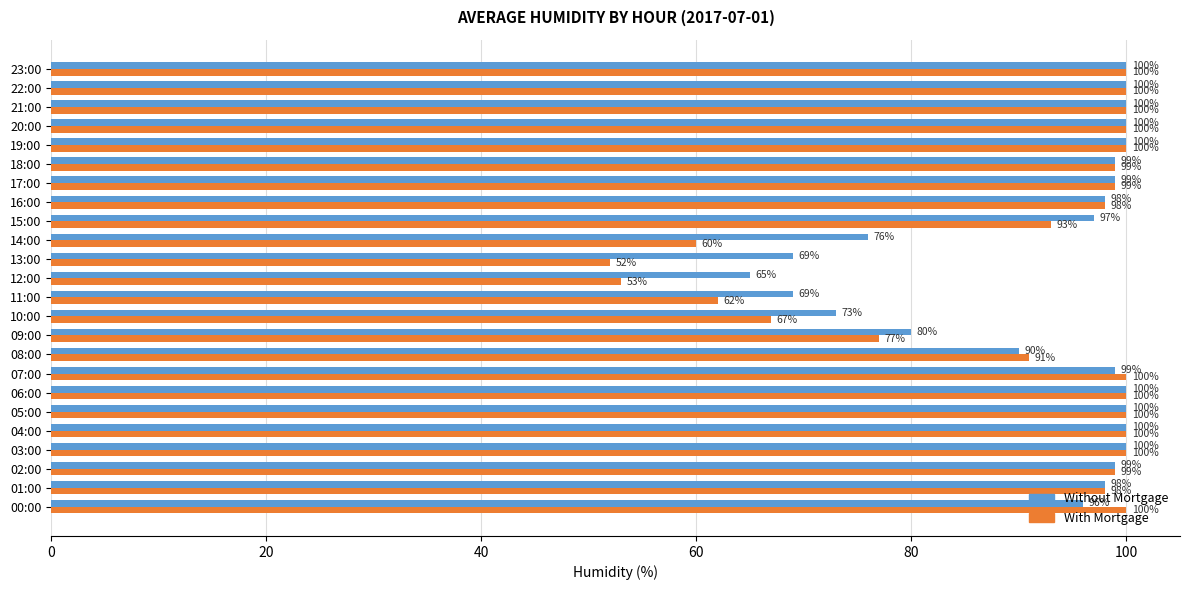

The With Mortgage series shows 31 at 13:00. True or false?

False